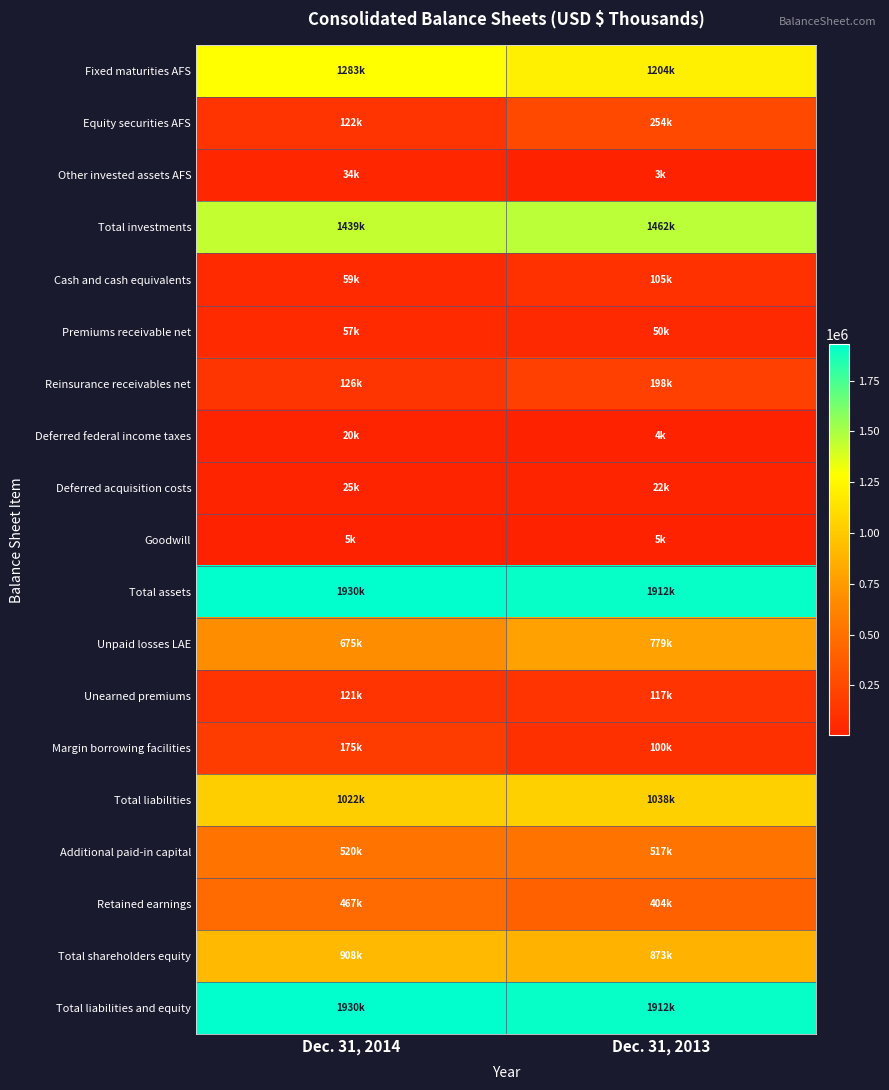

What is the total value across all series at Dec. 31, 2014?

10917173